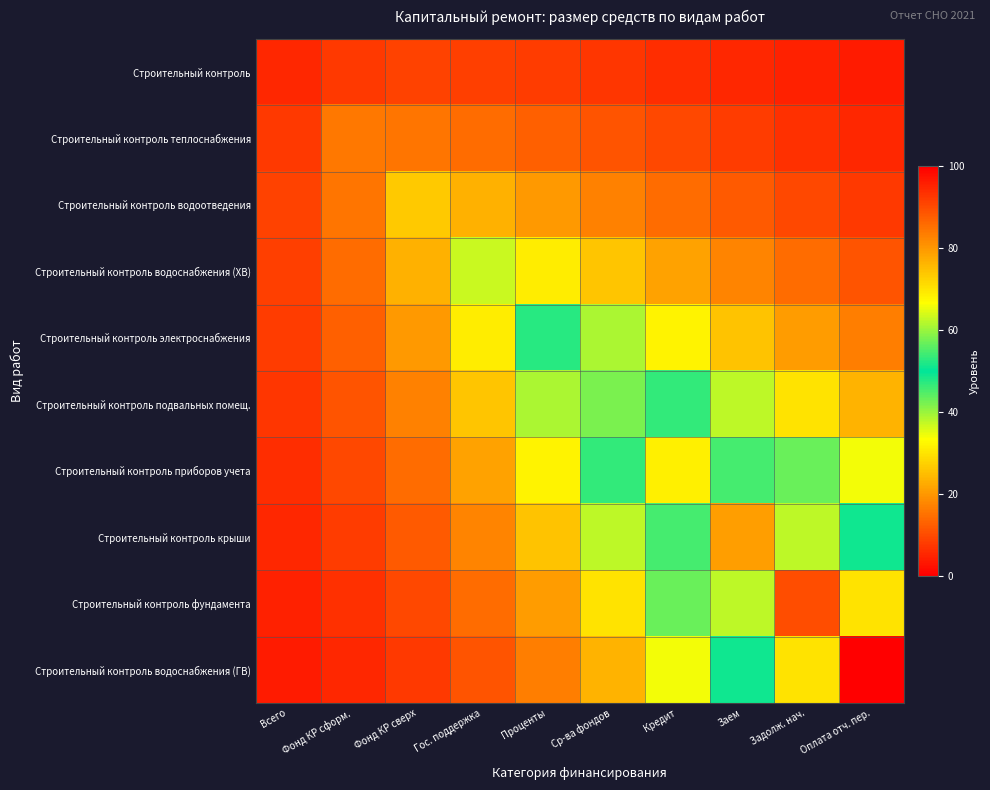

Which label corresponds to the largest value in the chart?

Оплата отч. пер.